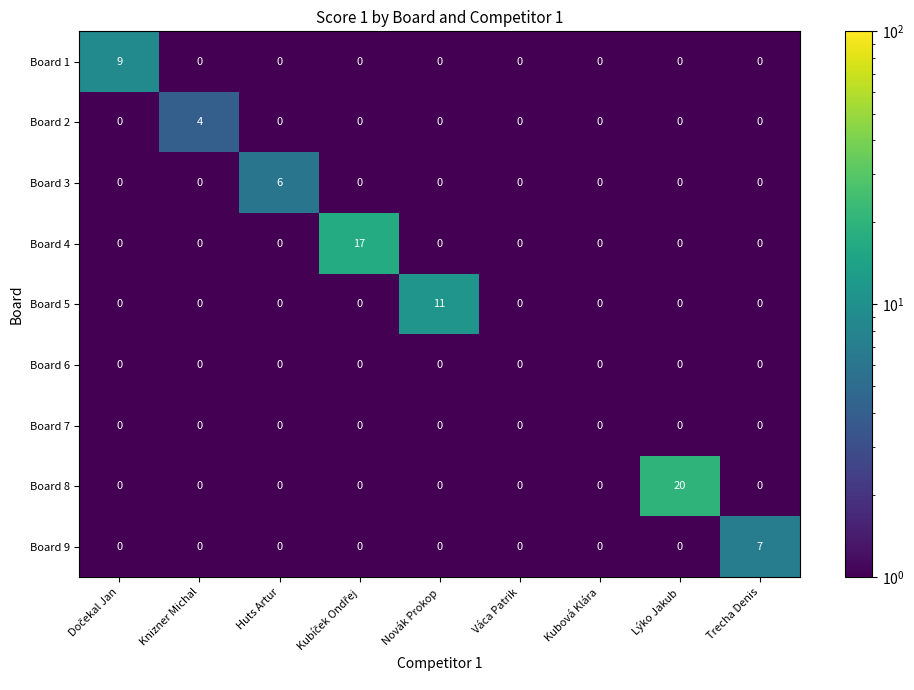

What is the maximum value shown in the chart?

20